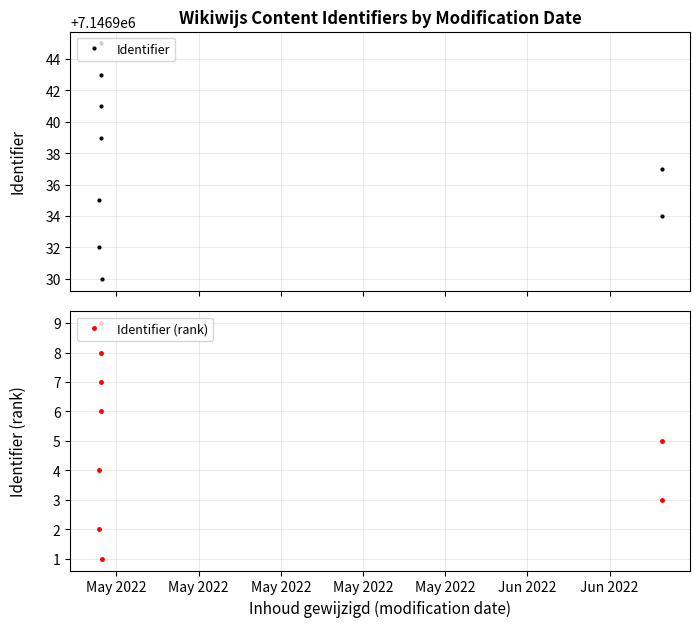

What is the difference between the Identifier (rank) values at May 2022 and May 2022?

5